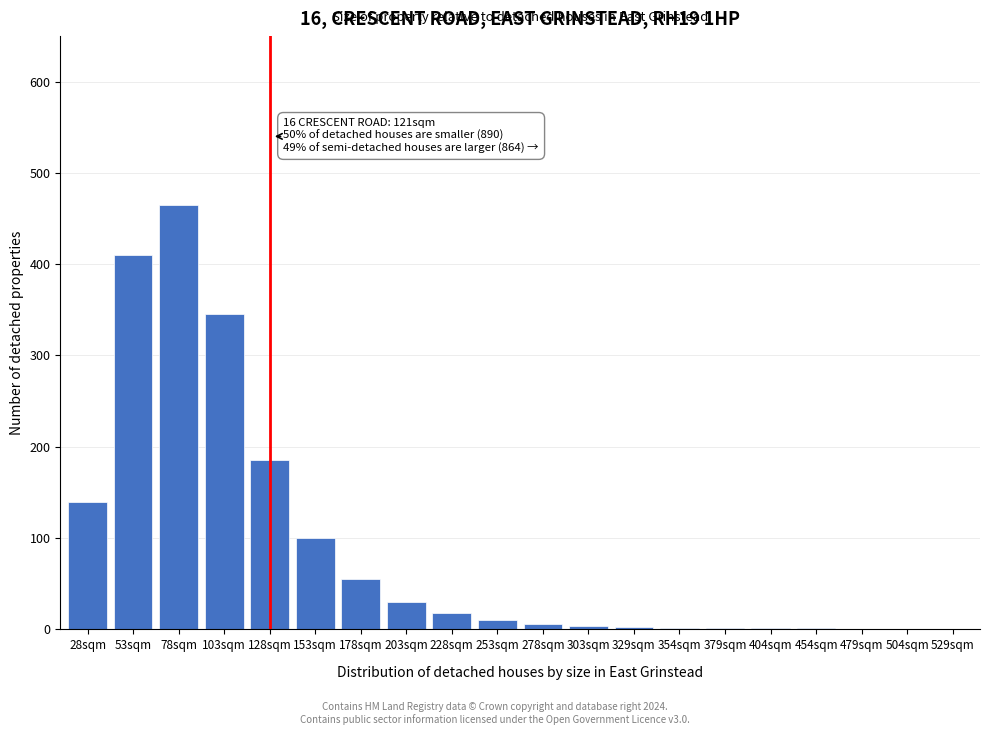

Is it true that the value at 28sqm is 140?

True